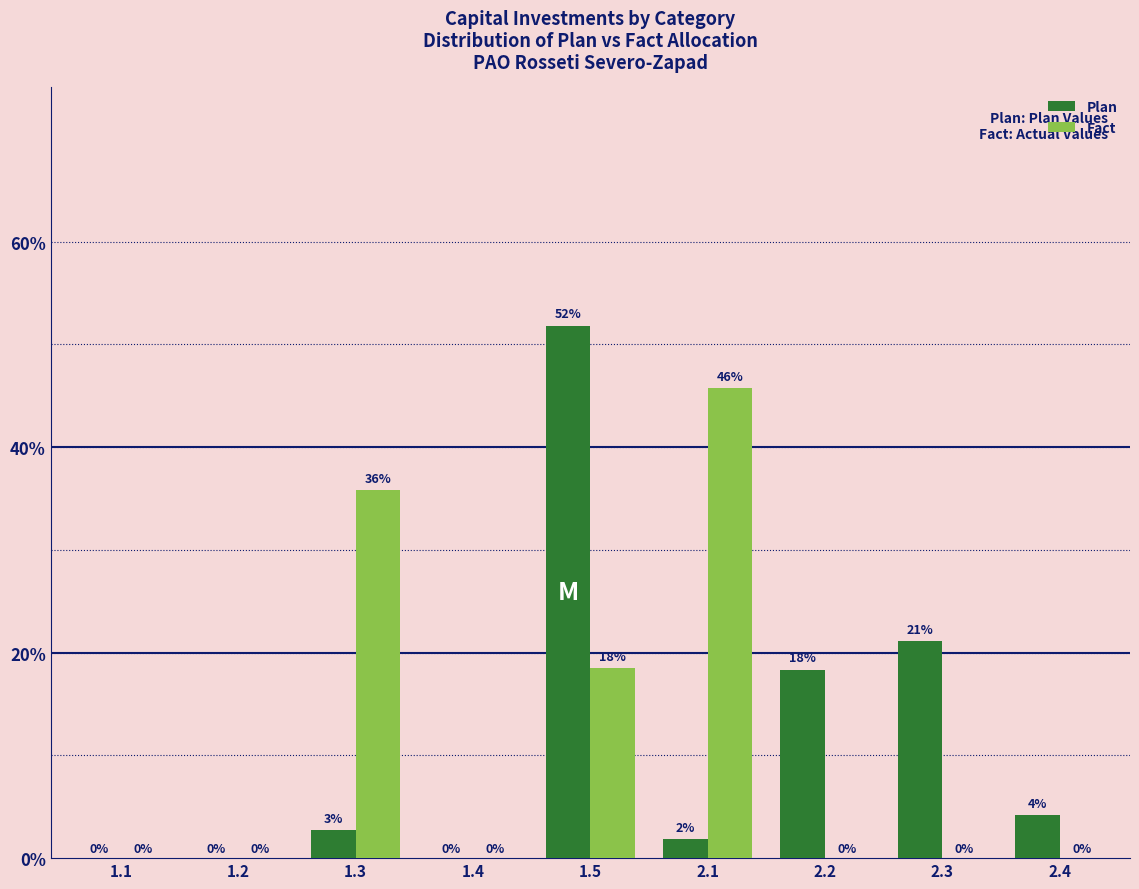

Between 2.3 and 2.4, which series saw the biggest shift?

Plan